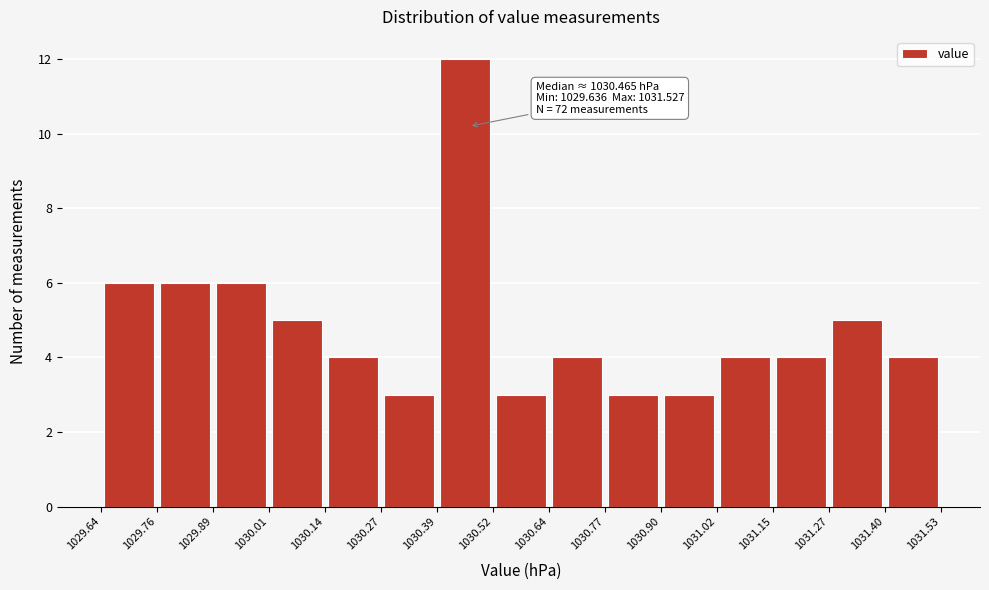

Over which range of the x-axis is the bar tallest?

1030.39 to 1030.52